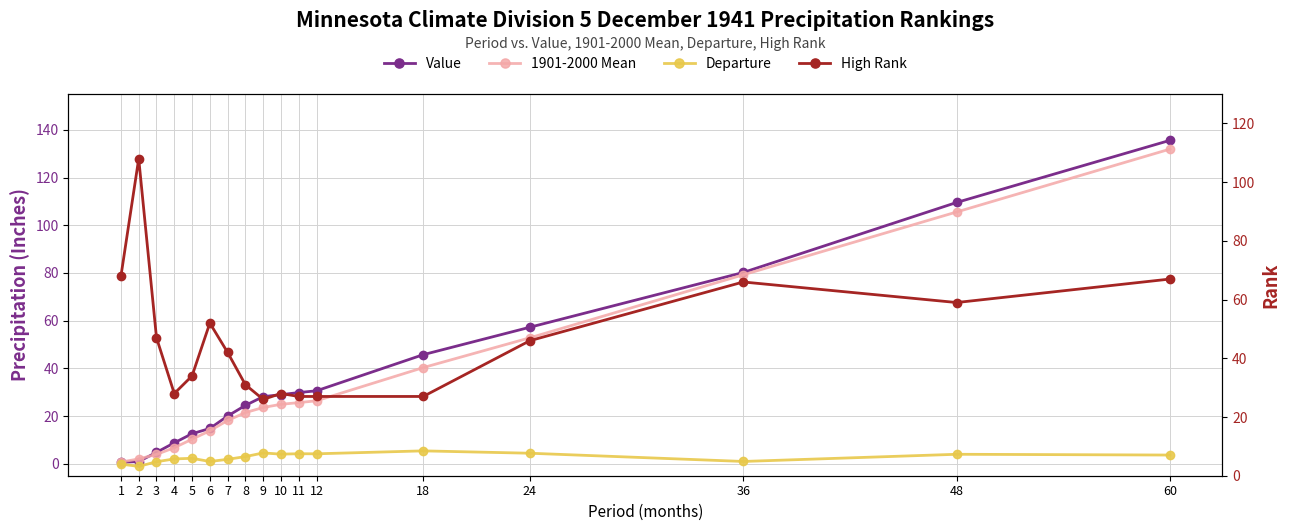

Is it true that Value equals 14.8 at 6?

True